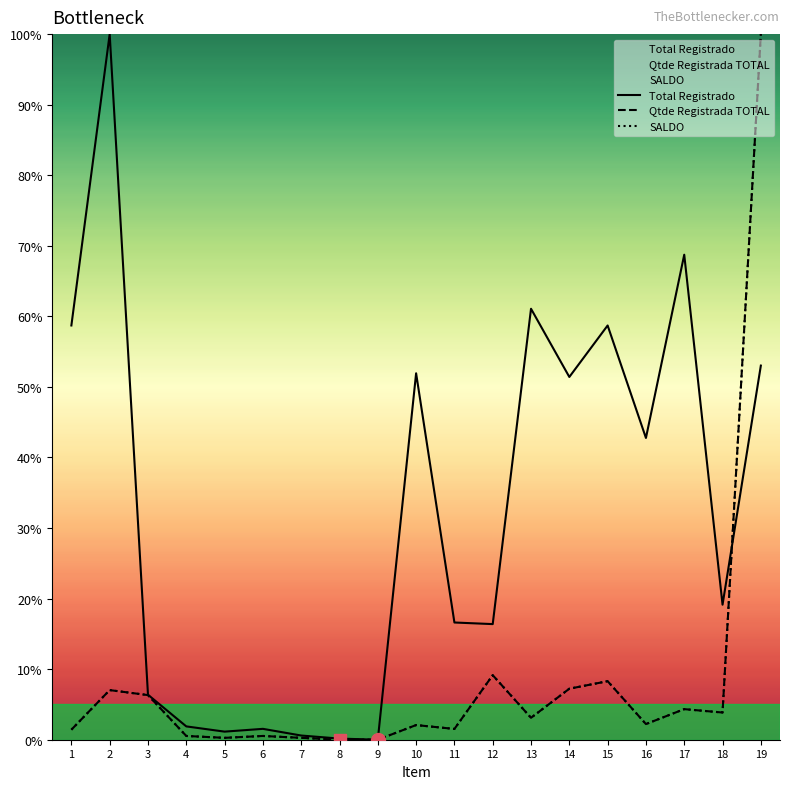

Rank the series by their maximum value, from lowest to highest.

Total Registrado, Qtde Registrada TOTAL, SALDO